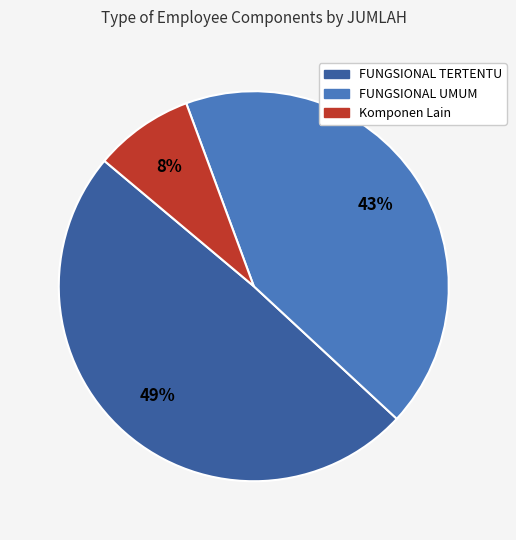

Does any single category account for the majority?

No